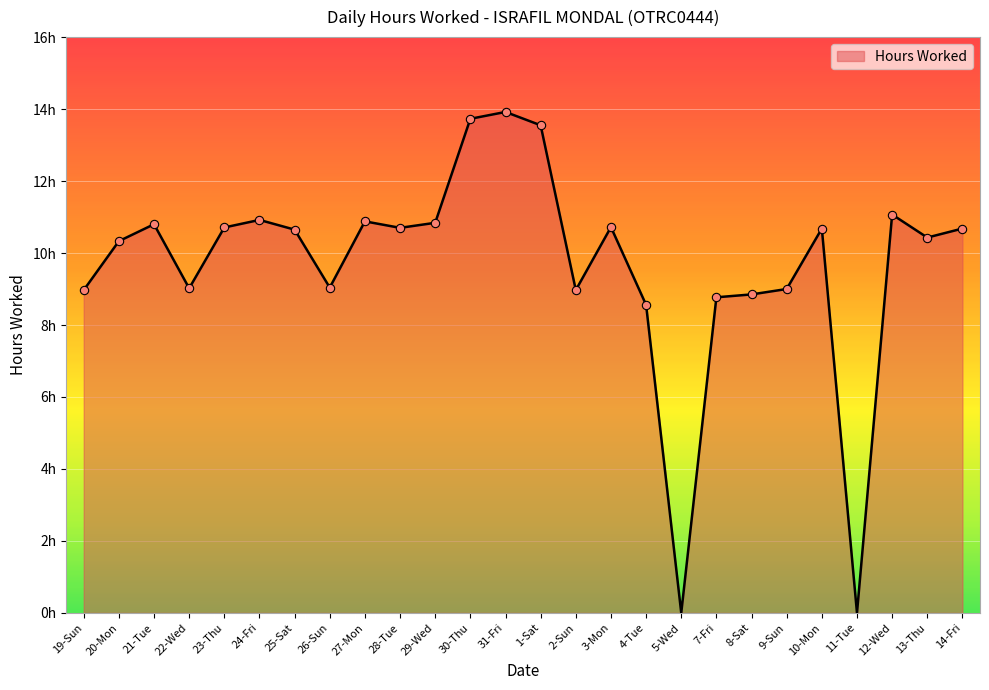

Where is the data nearest to the value 6?

4-Tue